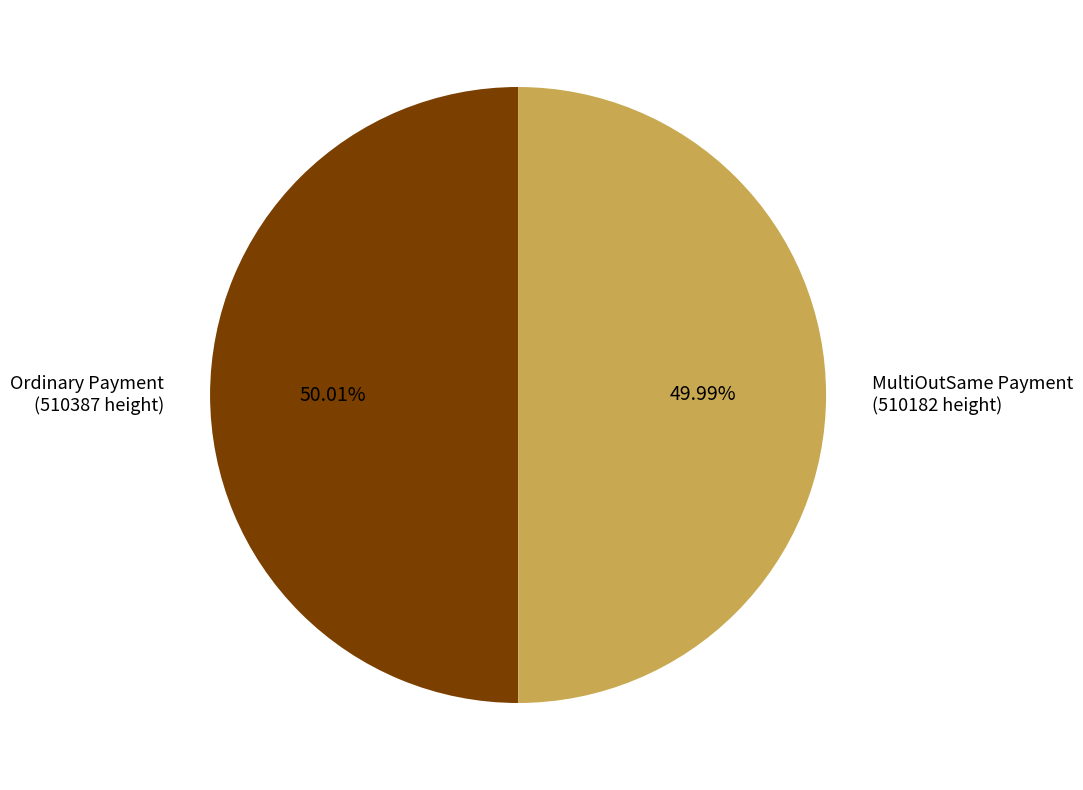

What is the ratio of the value at MultiOutSame Payment (510182 height) to the value at Ordinary Payment (510387 height)?

1.0